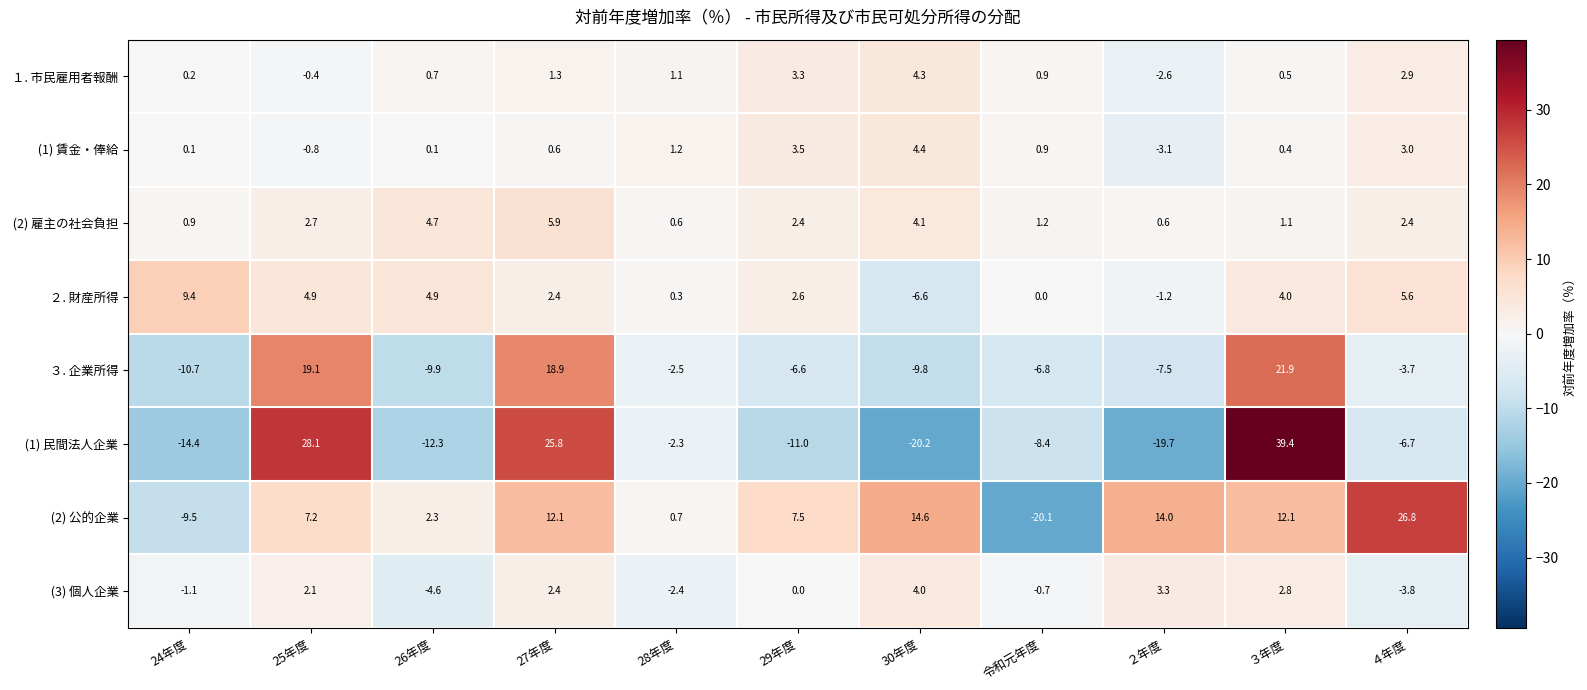

What is the sum of all ３. 企業所得 values?

2.4